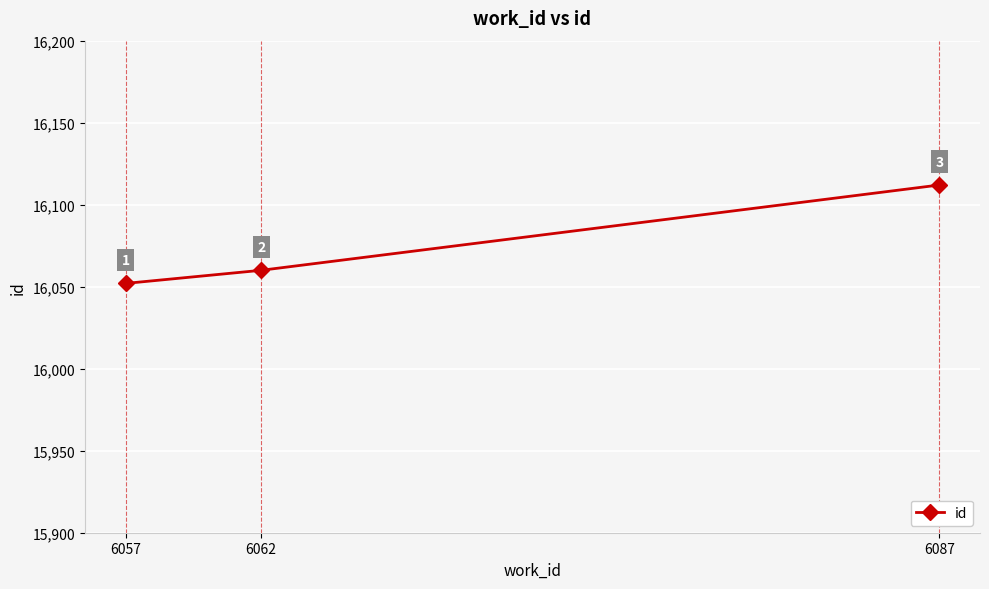

Reading left to right, list all the values displayed in this chart.

16052	16060	16112